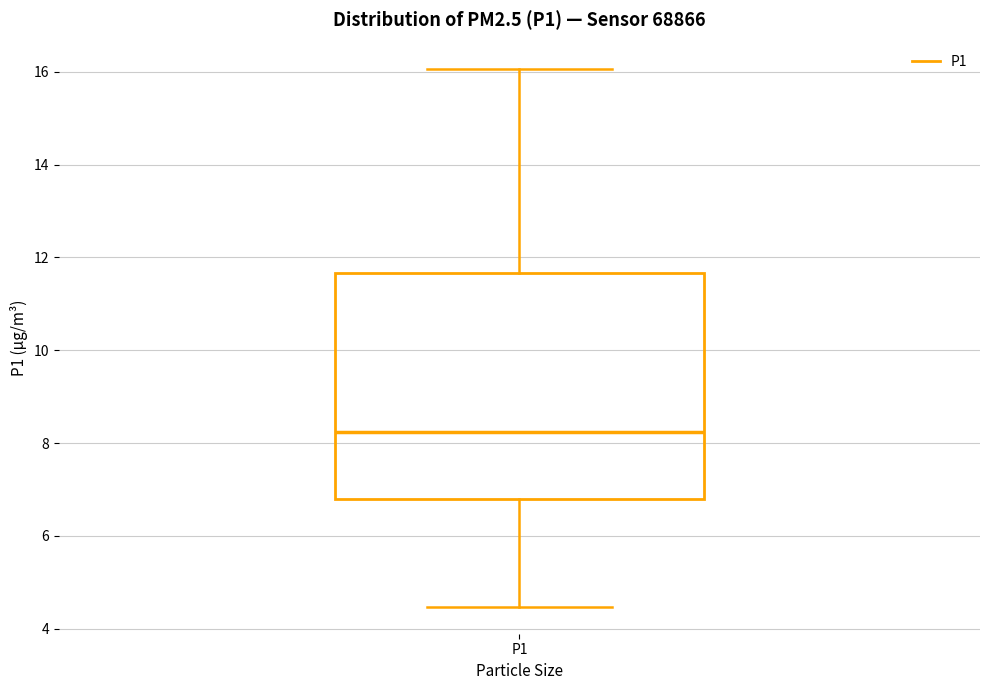

Read this box plot against the y-axis: the position of the median line, the range covered by the box, and the ends of both whiskers. The values are not printed on the chart, so give them approximately, as read against the axis.

median 8.2, box 6.8 to 11.6, whiskers 4.4 to 16.0